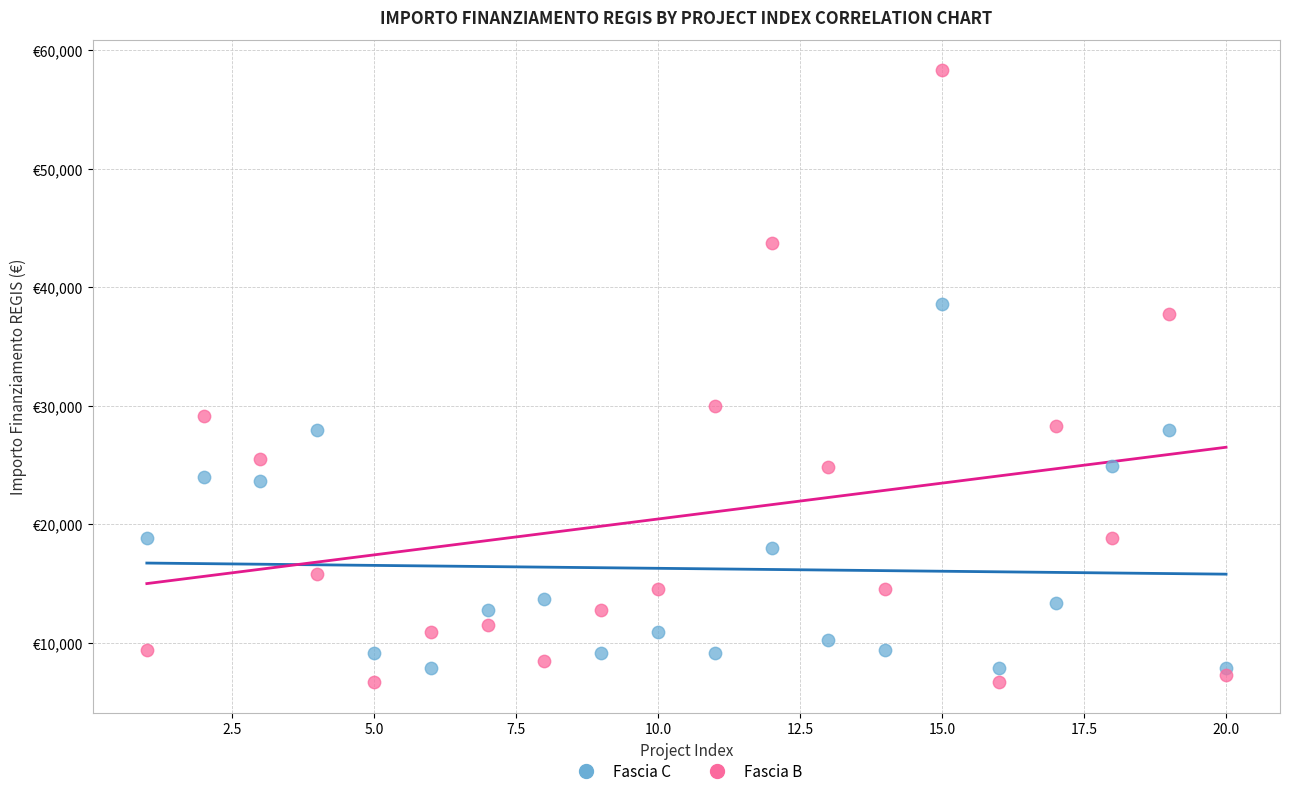

Which series contains the lowest Y value?

Fascia B